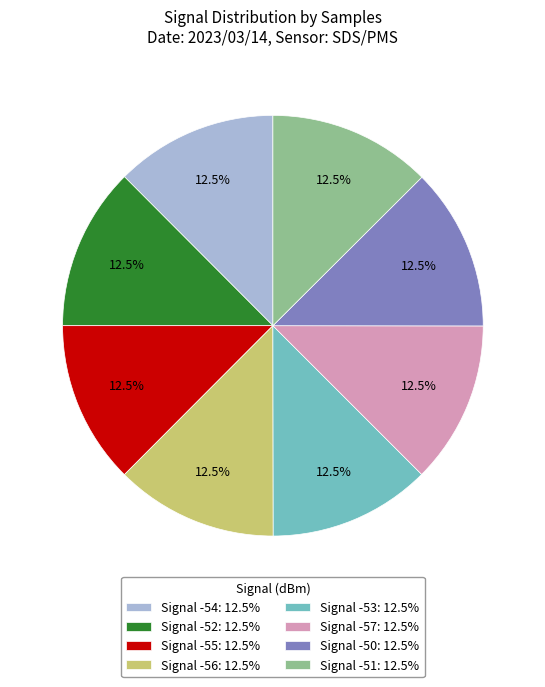

What percentage do Signal -57: 12.5% and Signal -52: 12.5% together represent?

25.0%